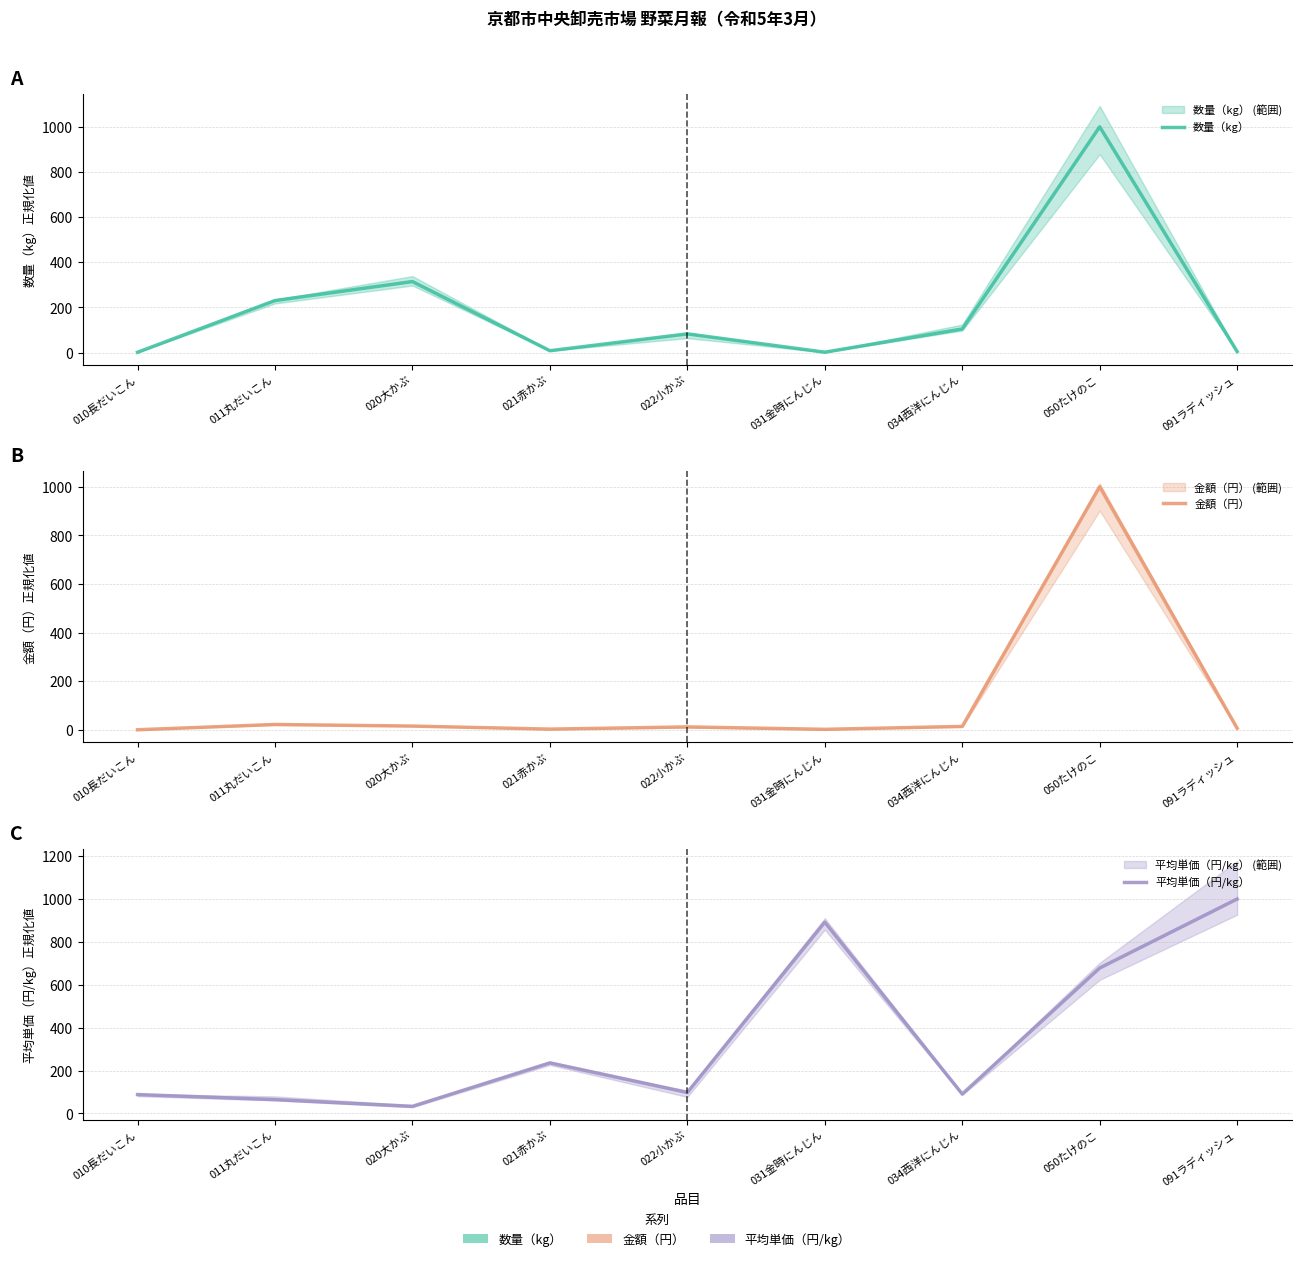

What is the difference between the maximum and second lowest values in the 金額（円） series?

998.1